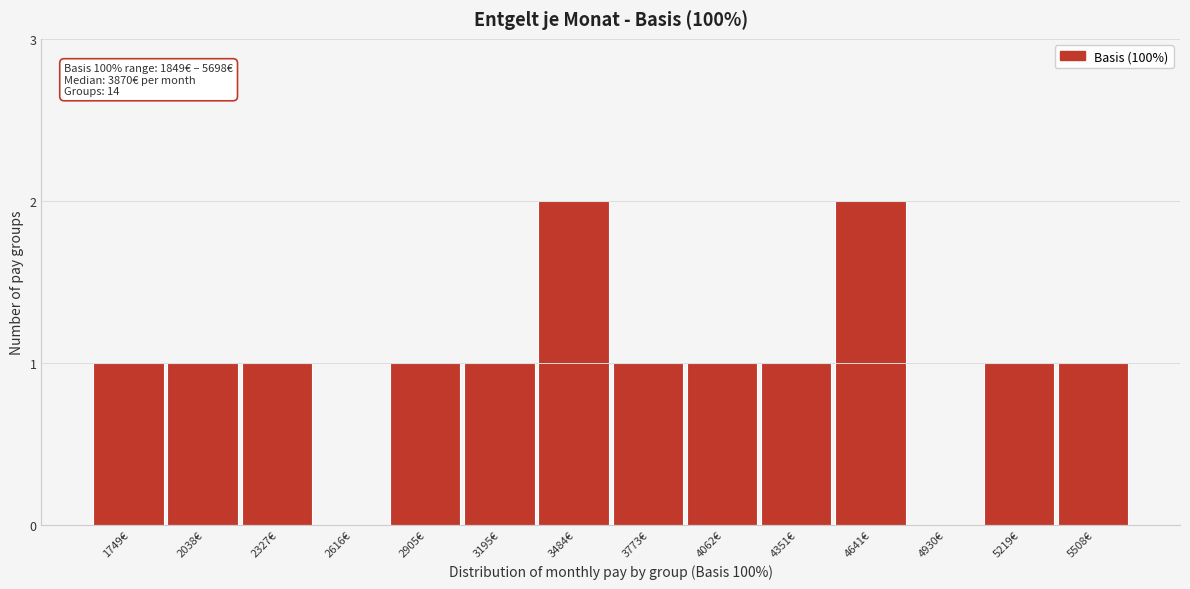

Reading right to left, extract all data points from this chart.

5508€=1	5219€=1	4930€=0	4641€=2	4351€=1	4062€=1	3773€=1	3484€=2	3195€=1	2905€=1	2616€=0	2327€=1	2038€=1	1749€=1